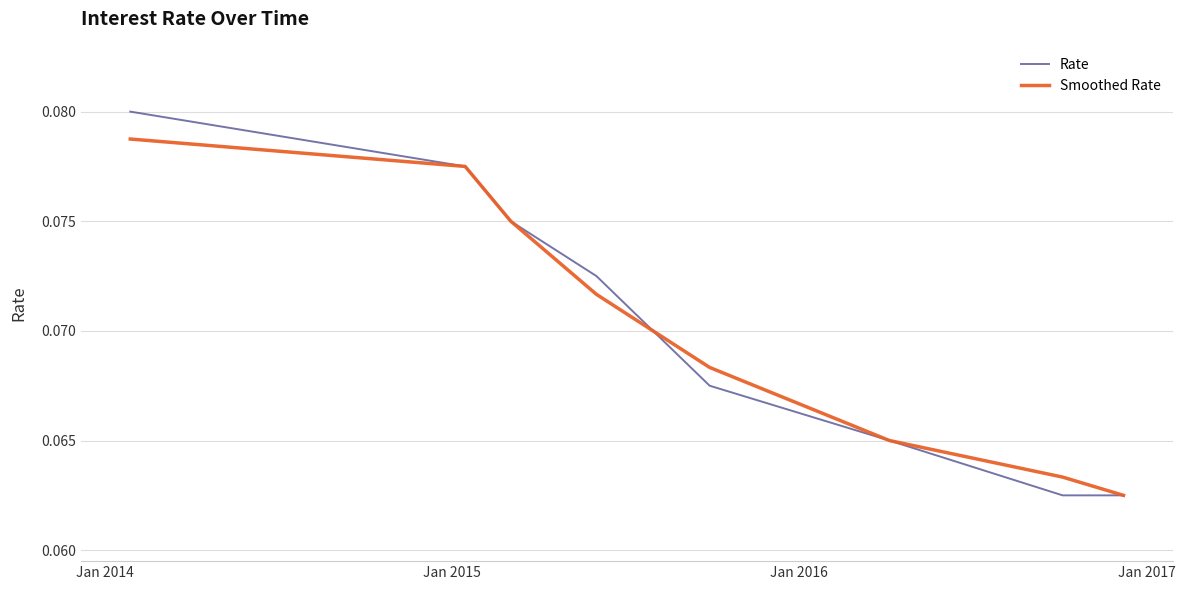

Rank the series by their maximum value, from highest to lowest.

Rate, Smoothed Rate